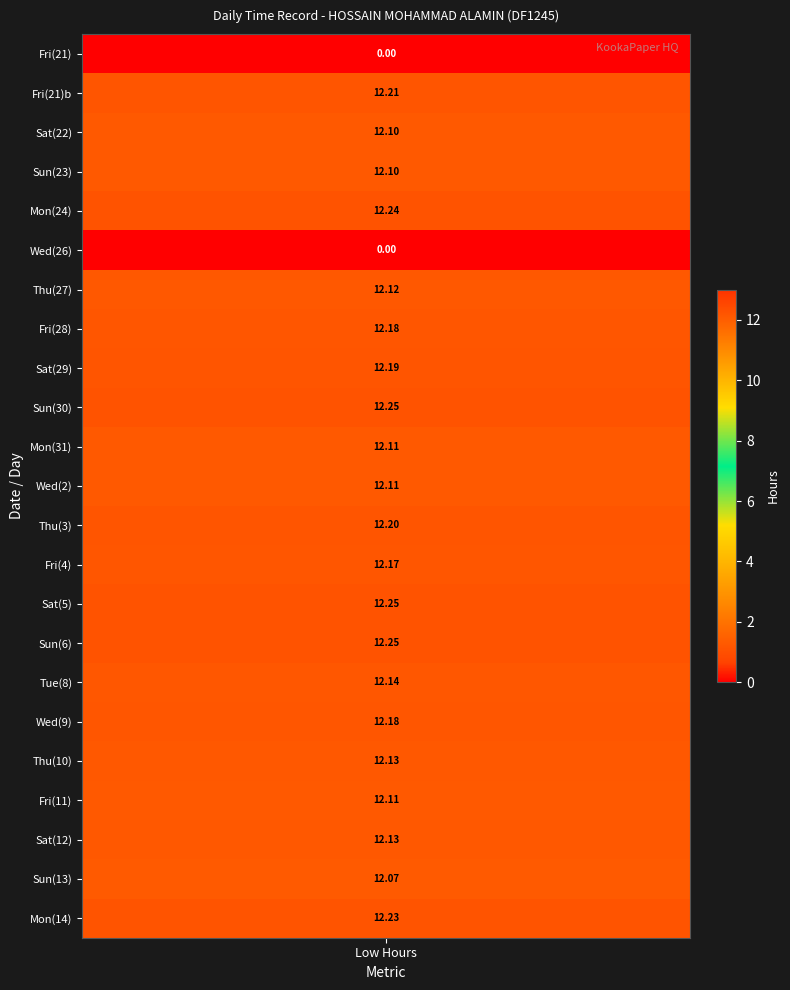

Is it true that the value at 2_Wed is 3.7?

False